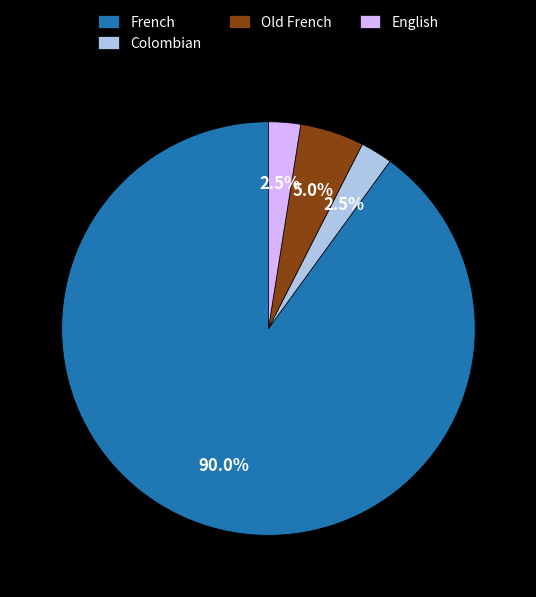

Is Old French the majority of the pie?

No